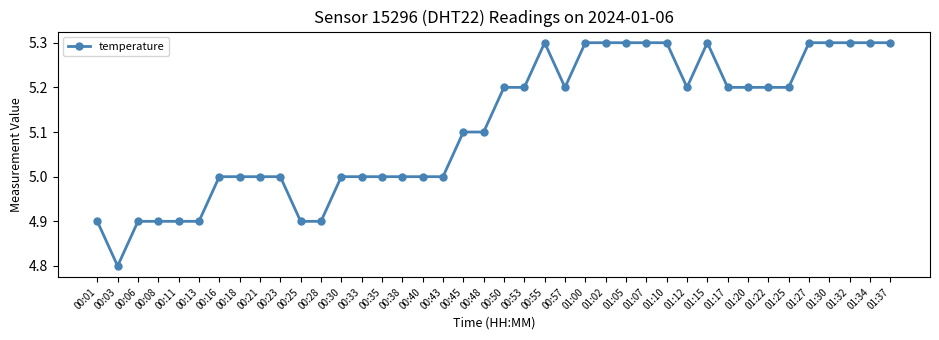

What is the label of the 2nd point from the right?

01:34